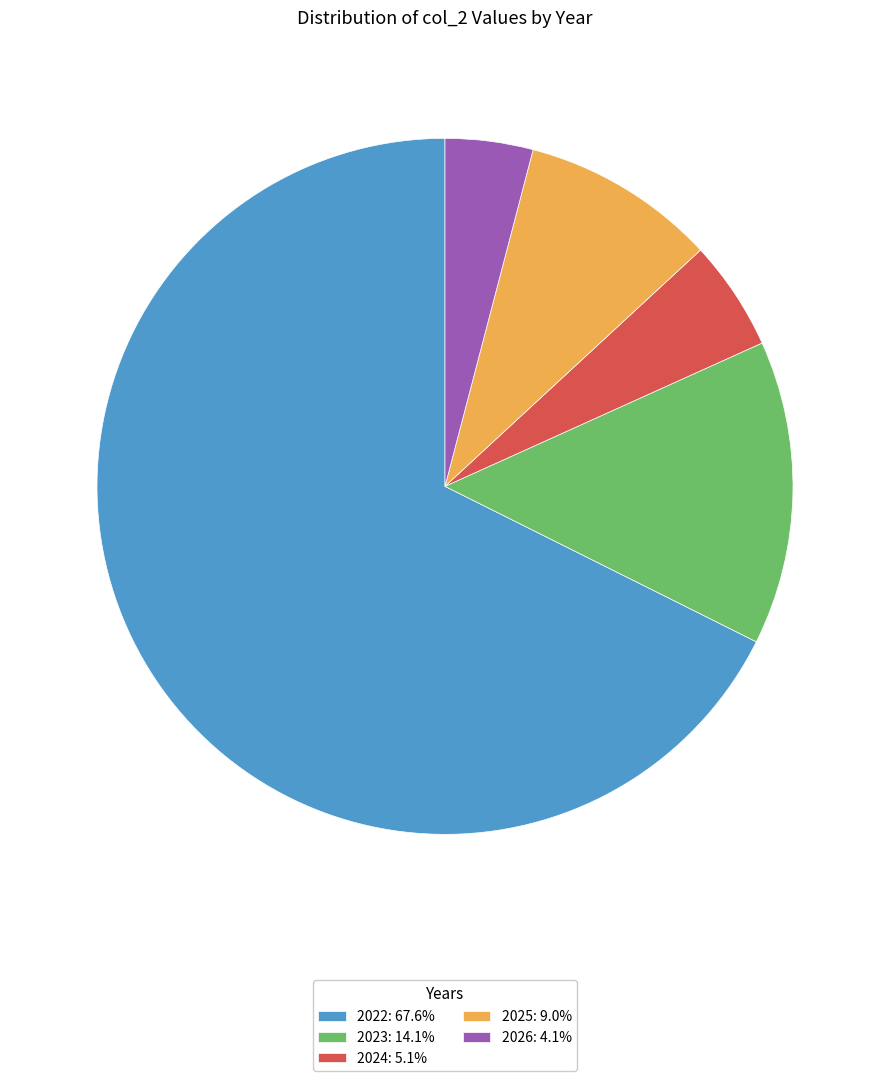

What is the ratio of the value at 2025: 9.0% to the value at 2026: 4.1%?

2.2